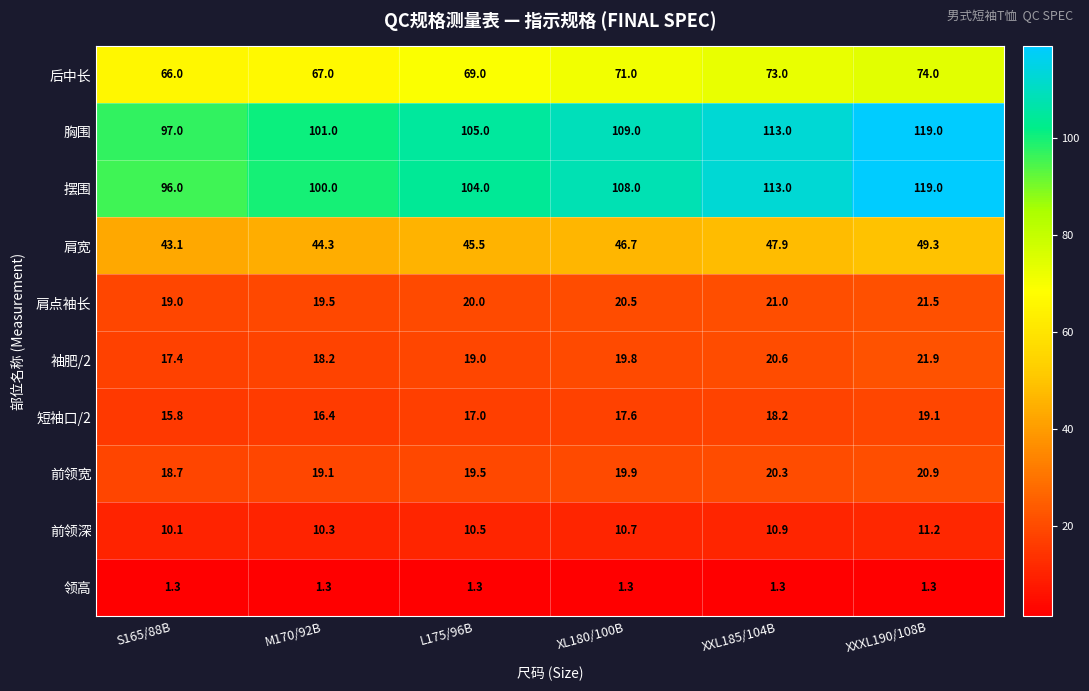

What is the sum of the 前领深 values at M170/92B and XXXL190/108B?

21.5